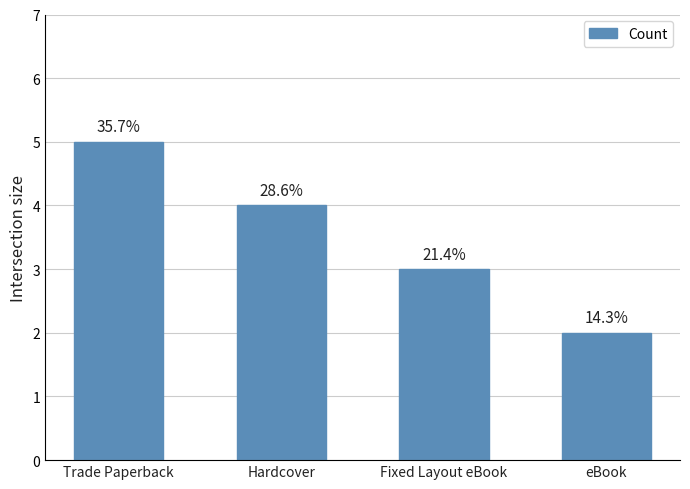

Are the bars horizontal?

No